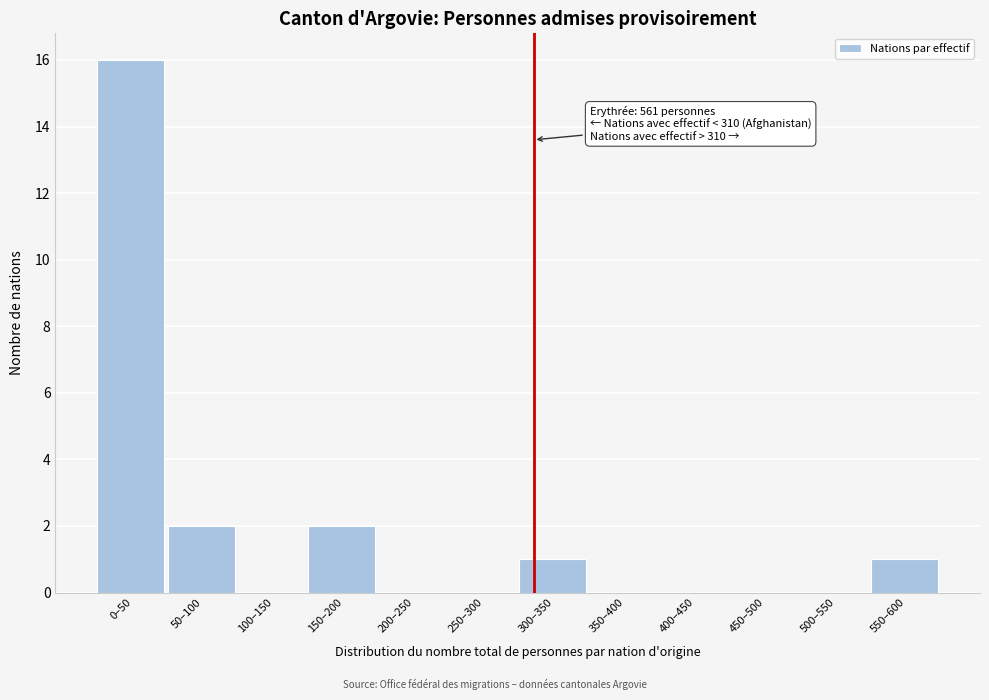

Reading left to right, transcribe all the data shown in this chart.

0–50=16	50–100=2	100–150=0	150–200=2	200–250=0	250–300=0	300–350=1	350–400=0	400–450=0	450–500=0	500–550=0	550–600=1